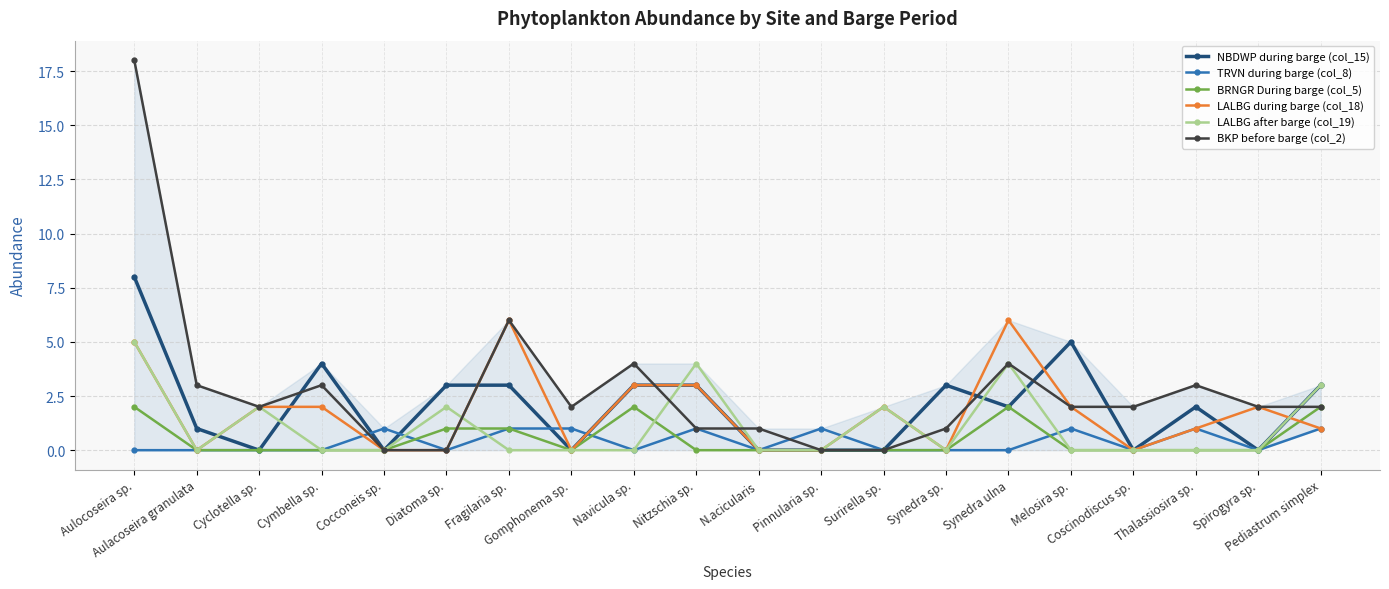

What is the average value of the NBDWP during barge (col_15) series?

2